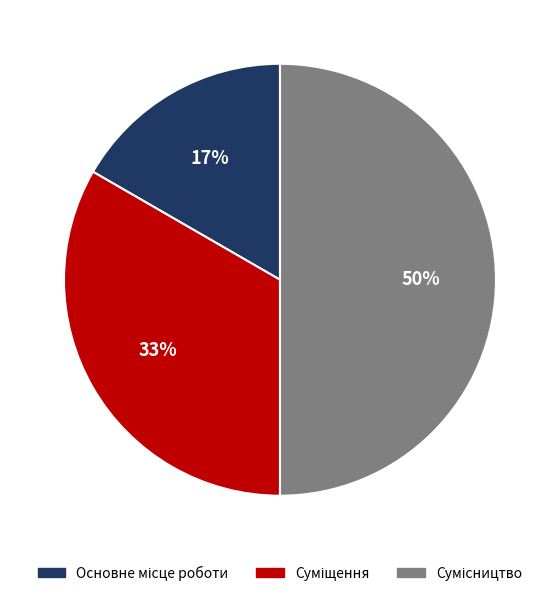

To the nearest percent, what is the difference between the largest and smallest slice percentages?

33%